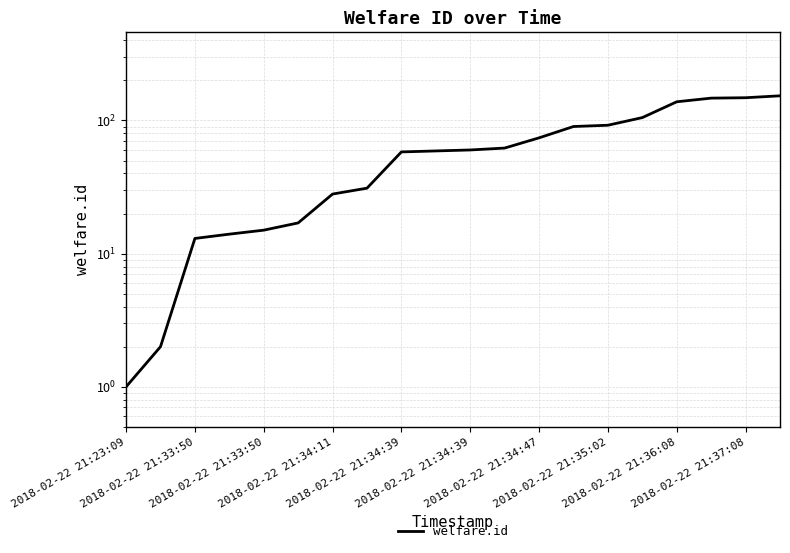

What is the greatest value displayed?

153